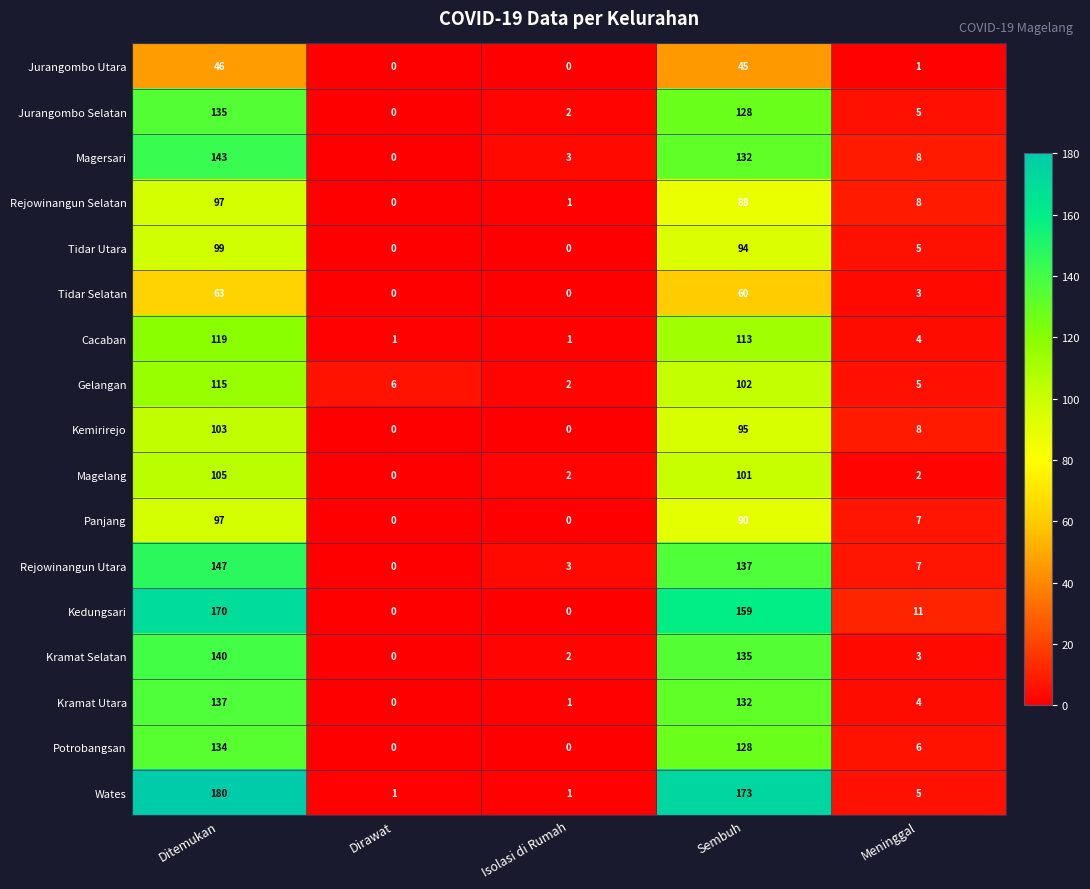

What is the difference between the Tidar Selatan values at Sembuh and Isolasi di Rumah?

60